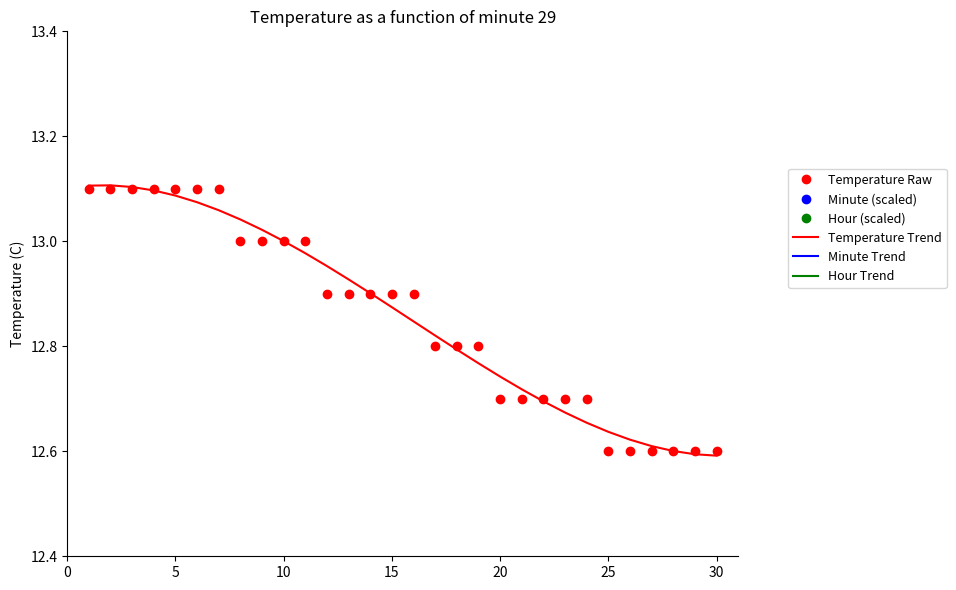

Is it true that Temperature Raw equals 23.3 at 5?

False